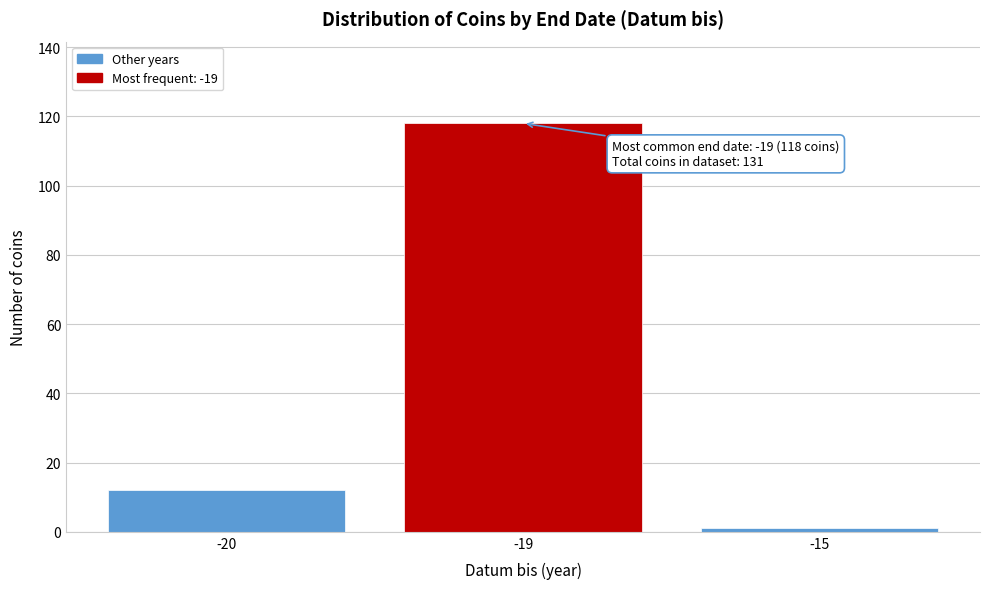

Reading right to left, transcribe all the data shown in this chart.

1	118	12